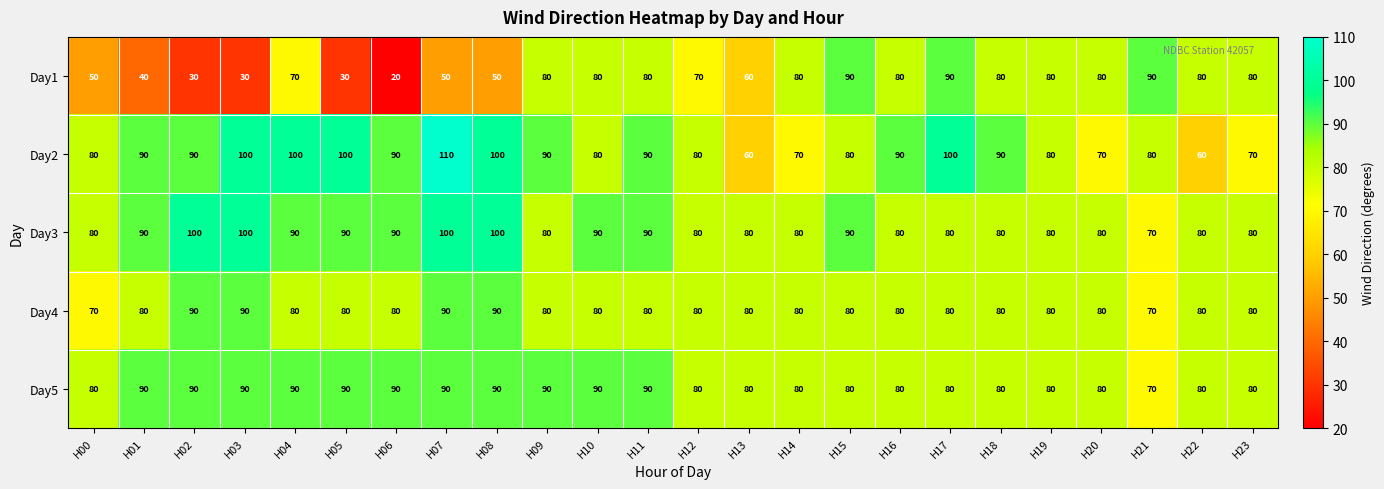

Between H04 and H08, which series saw the biggest shift?

Day1